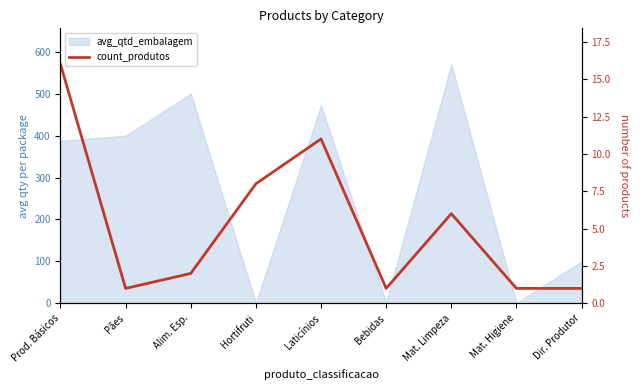

Which label corresponds to the smallest value in the chart?

Pães